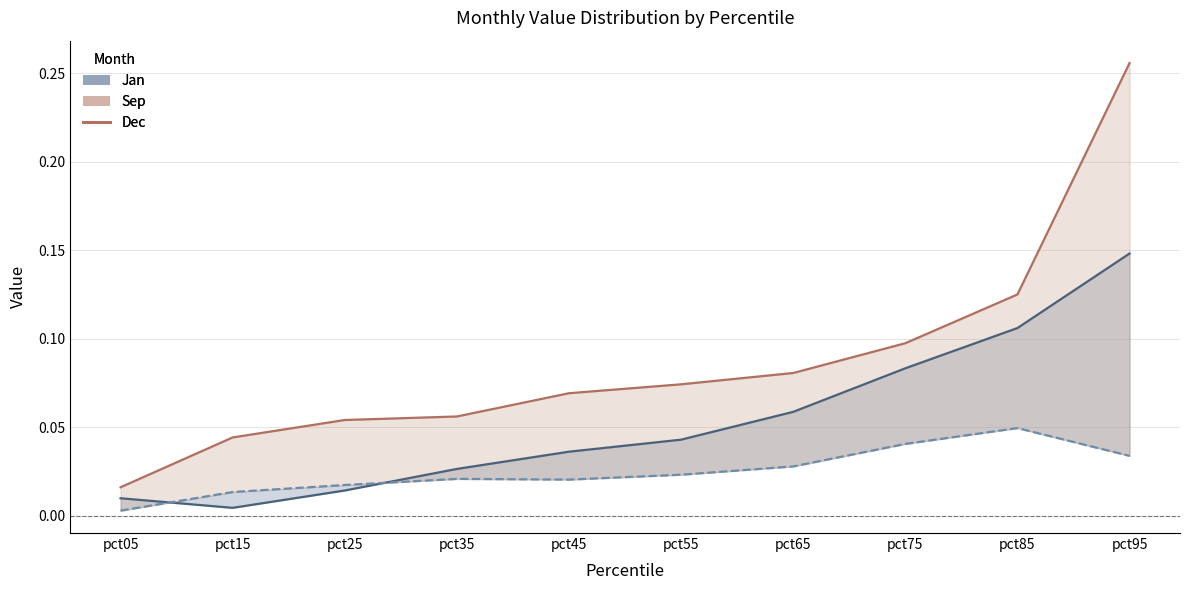

What is the maximum value shown in the chart?

0.3